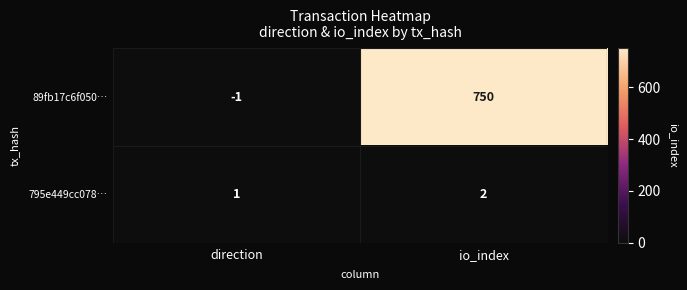

What is the difference between the 89fb17c6f050… values at direction and io_index?

751